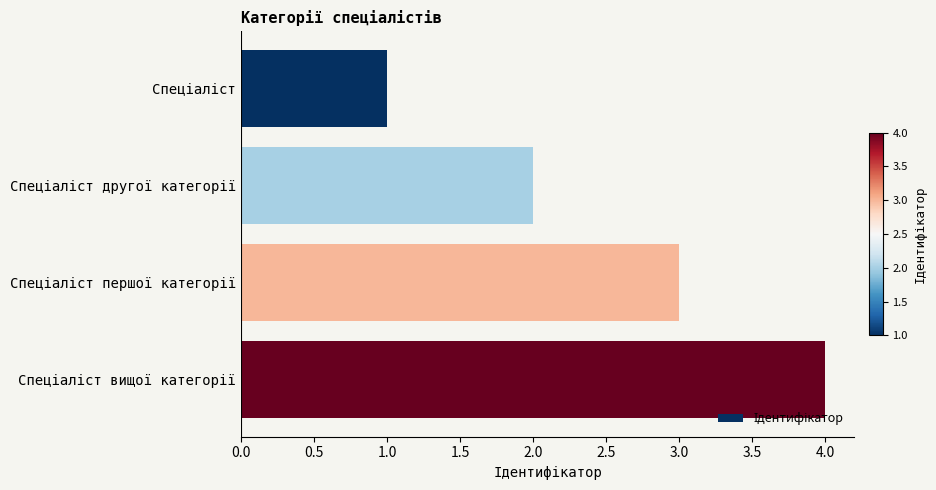

What is the greatest value displayed?

4